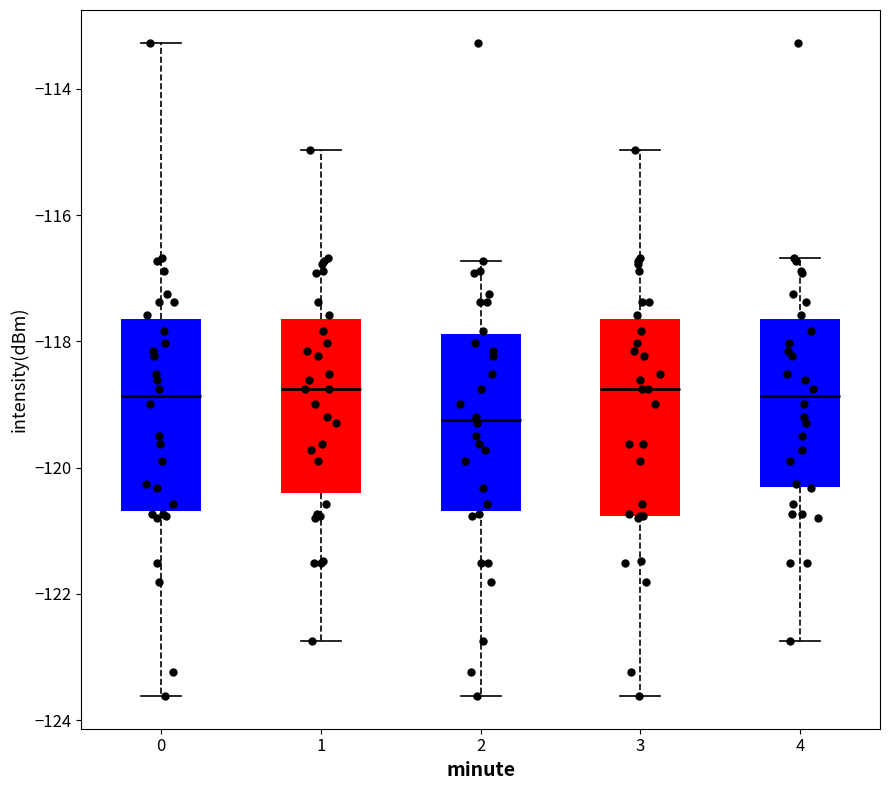

Reading left to right, read every box against the y-axis: the position of its median line, the range the box covers, and the ends of its whiskers. The values are not printed on the chart, so give them approximately, as read against the axis.

0: median -118.8, box -120.6 to -117.6, whiskers -123.6 to -113.2
1: median -118.8, box -120.4 to -117.6, whiskers -122.8 to -115.0
2: median -119.2, box -120.6 to -117.8, whiskers -123.6 to -116.8
3: median -118.8, box -120.8 to -117.6, whiskers -123.6 to -115.0
4: median -118.8, box -120.4 to -117.6, whiskers -122.8 to -116.6